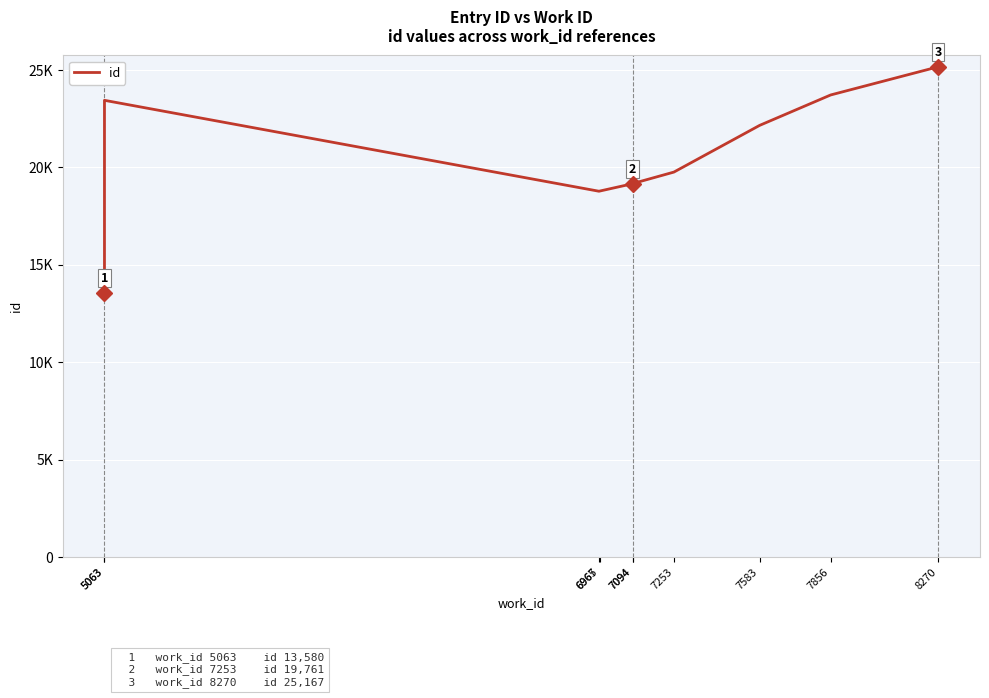

What is the smallest value displayed?

13580